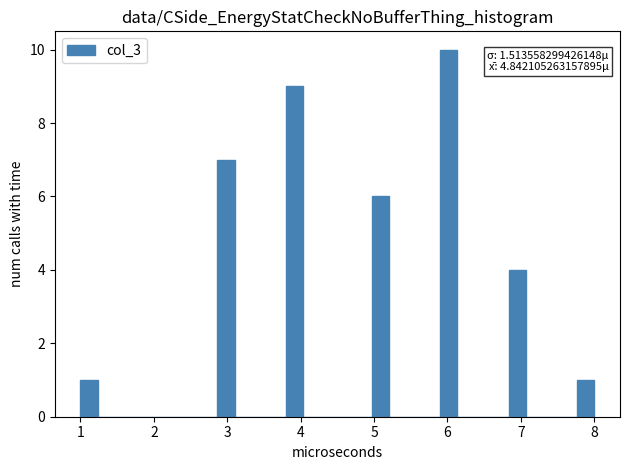

Read against the x-axis, roughly where is the centre of the tallest bar?

6.0